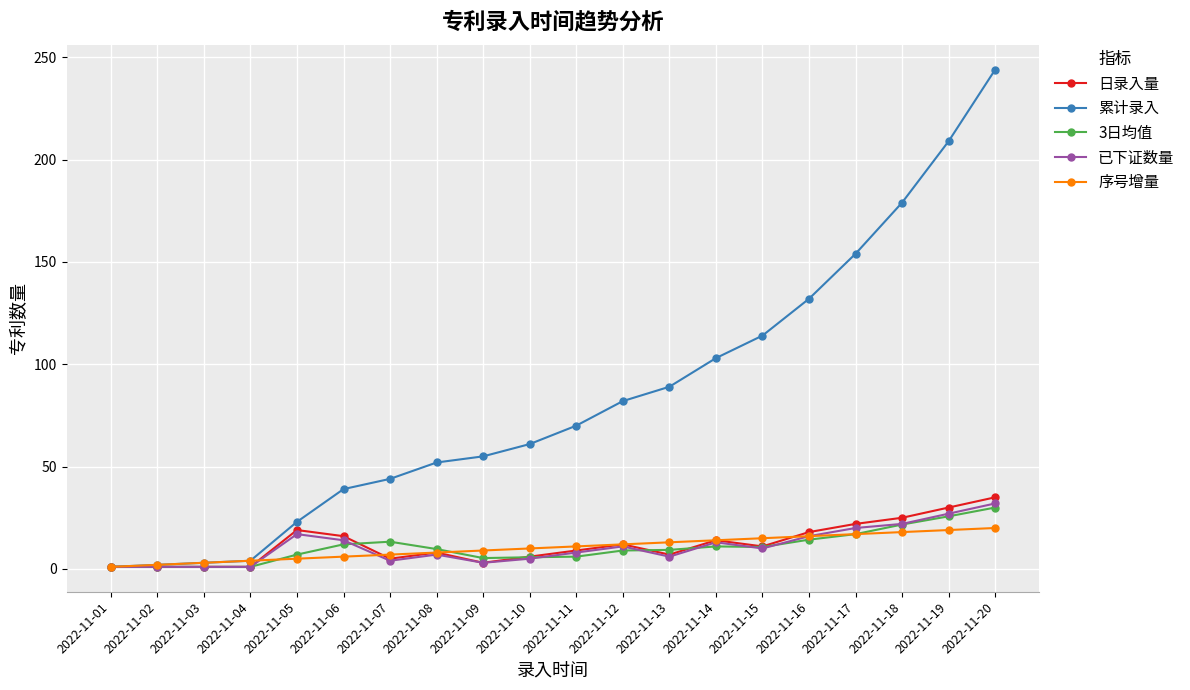

What is the approximate value of 累计录入 at 2022-11-02?

2.0